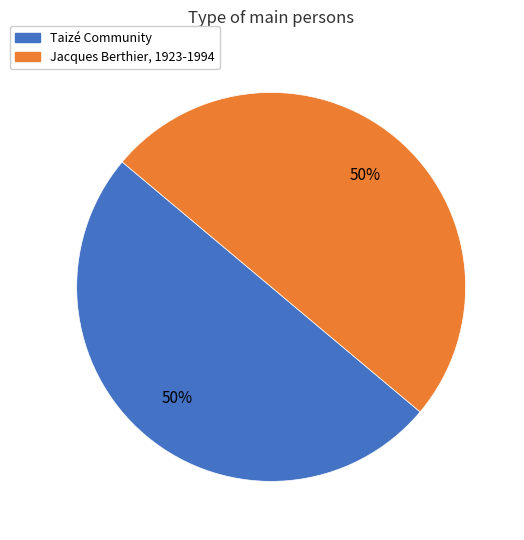

To the nearest percent, what portion does Jacques Berthier, 1923-1994 represent?

50%